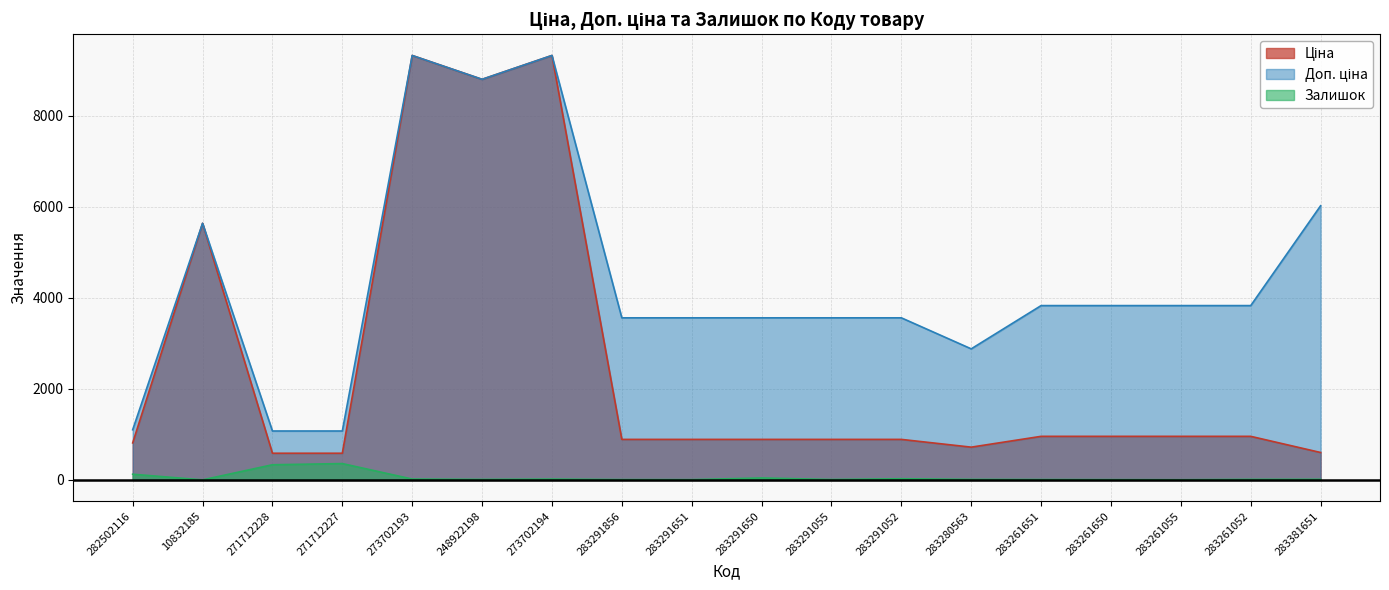

What is the label of the 1st point from the right?

283381651